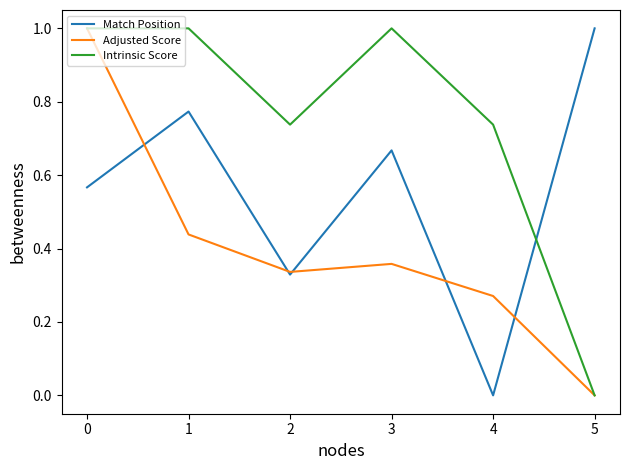

Which series has the largest total across all categories?

Intrinsic Score